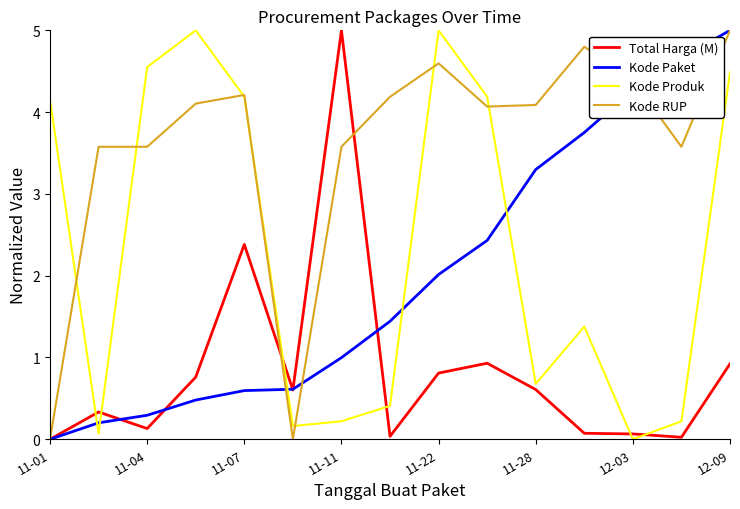

What is the maximum value shown in the chart?

5.0